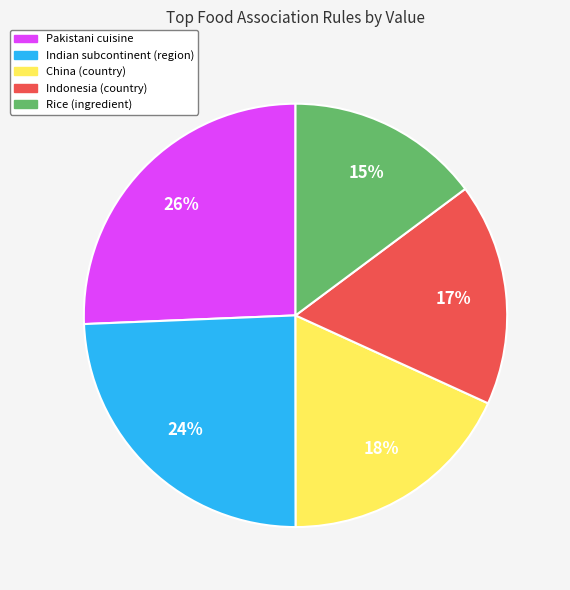

Count the number of slices in the pie.

5